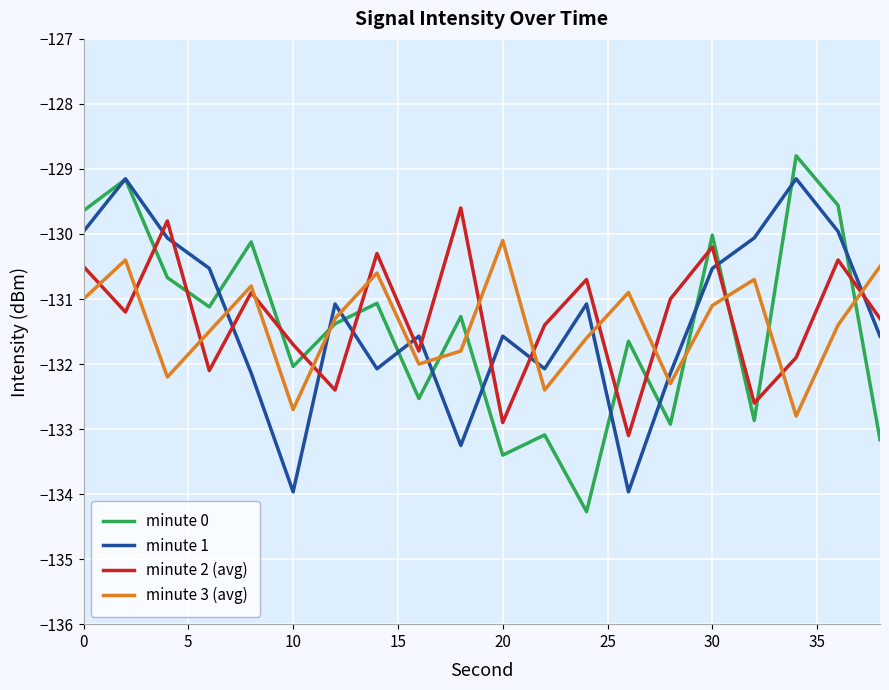

How many intersections are there between minute 3 (avg) and minute 2 (avg)?

13